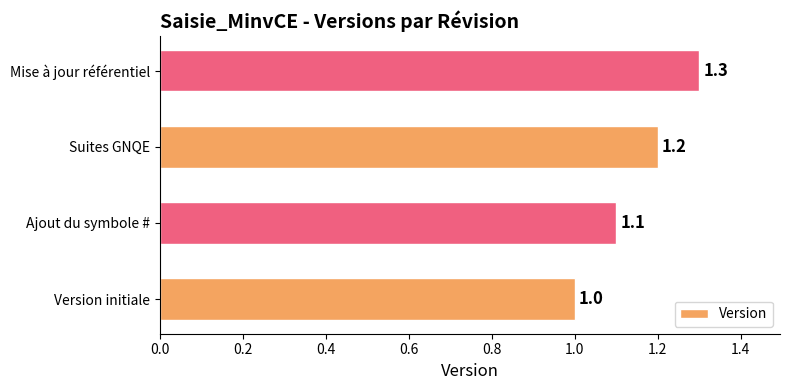

What is the smallest value displayed?

1.0